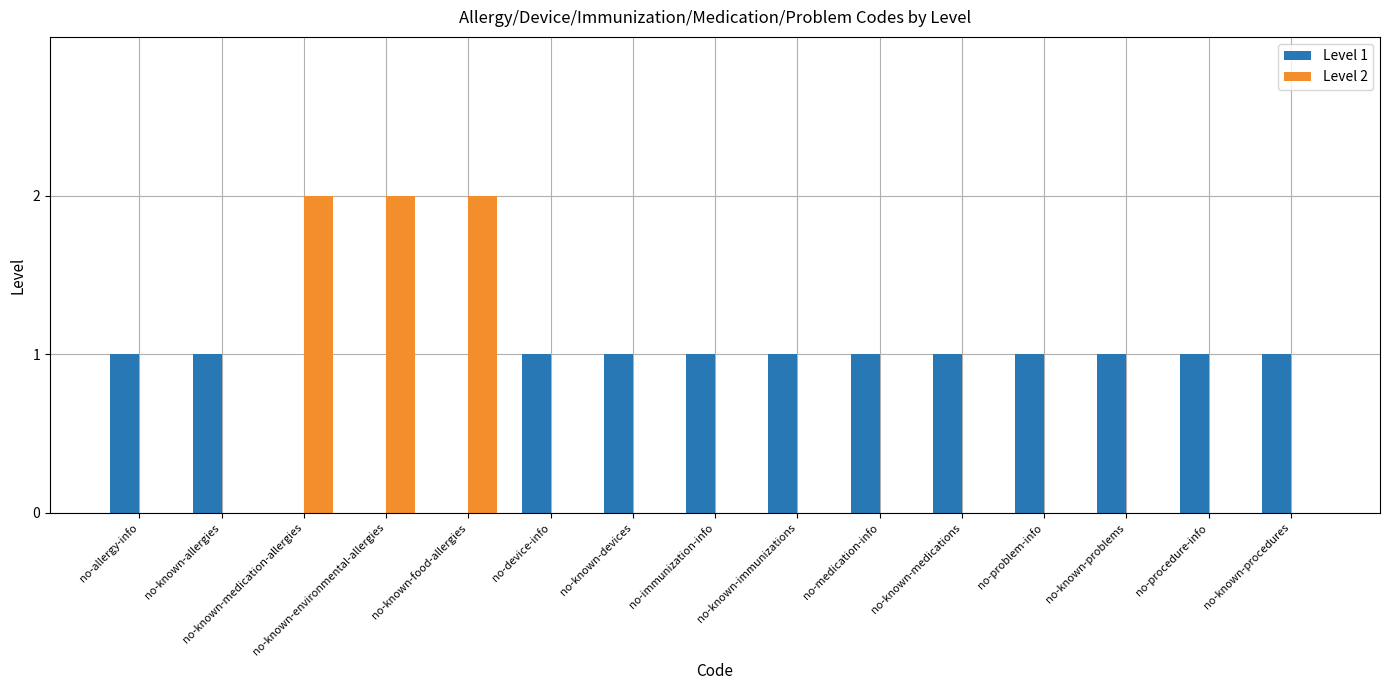

Is it true that Level 1 equals 1 at no-procedure-info?

True